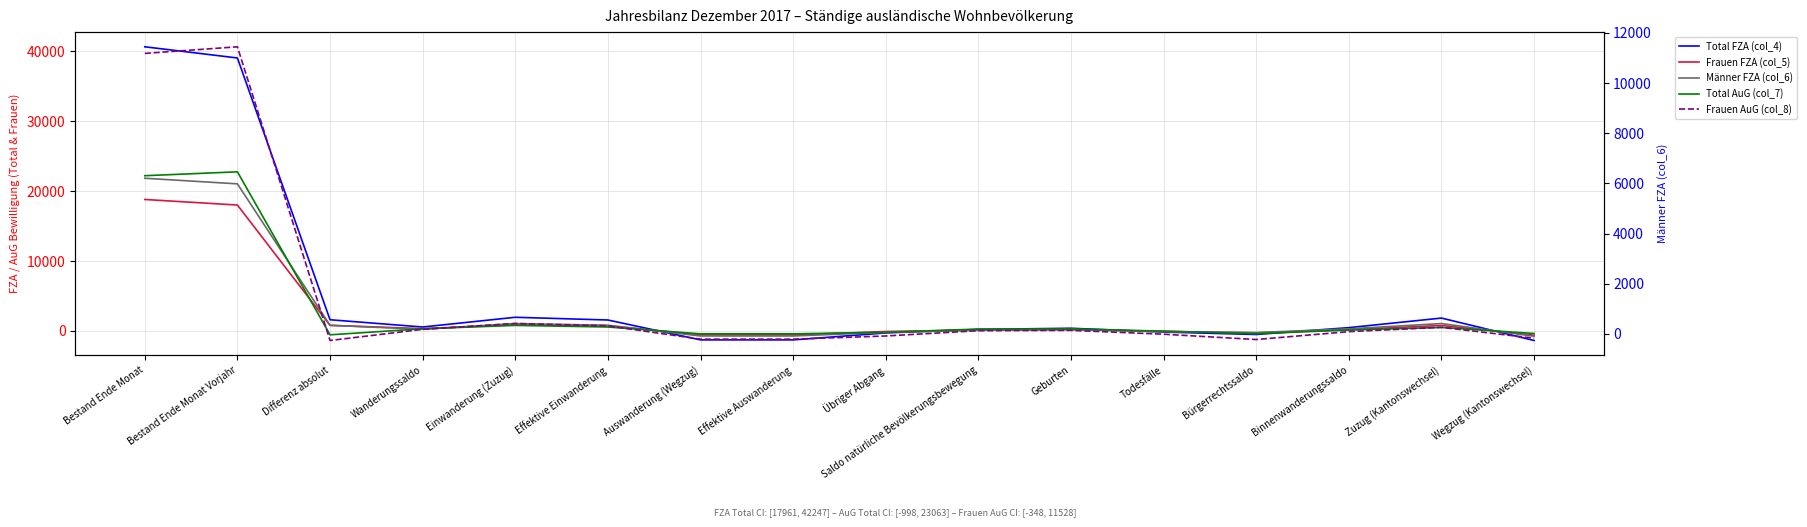

How many negative values does the Frauen AuG (col_8) series have?

7